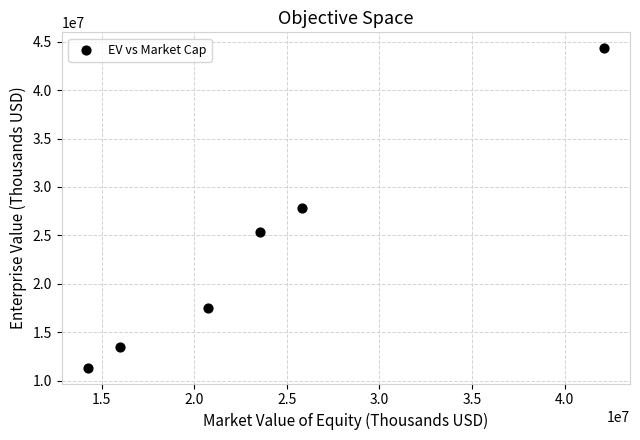

What is the range of Y values (max minus min)?

32977306